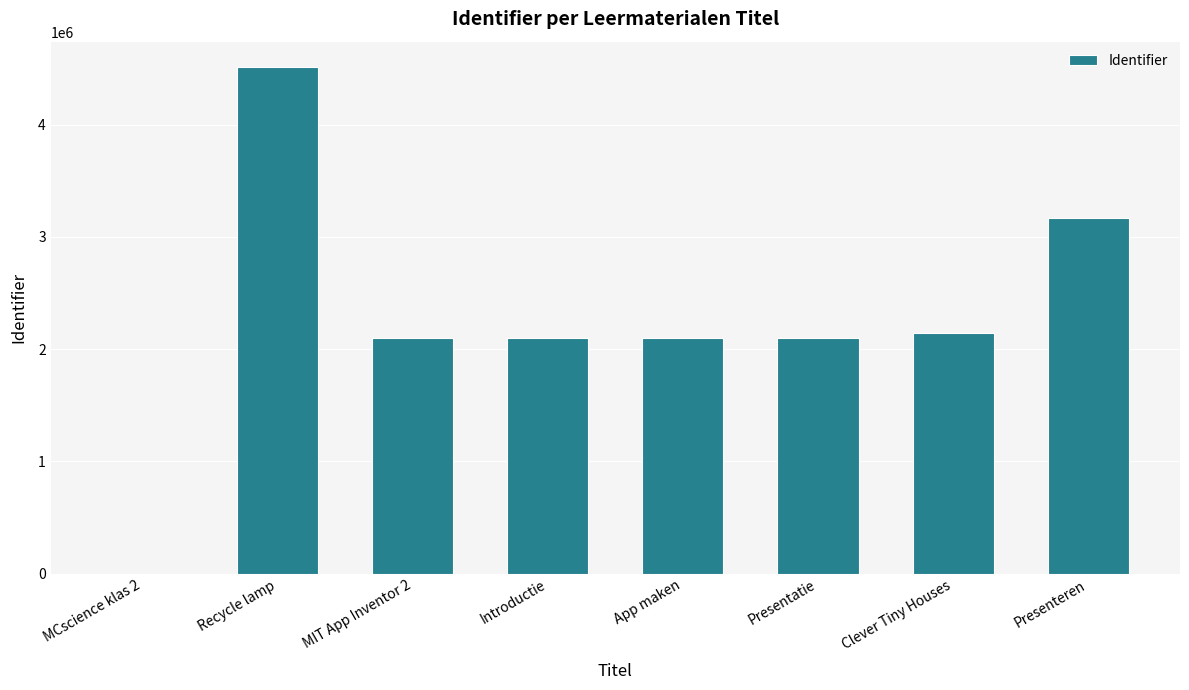

How many data points does each series have?

8